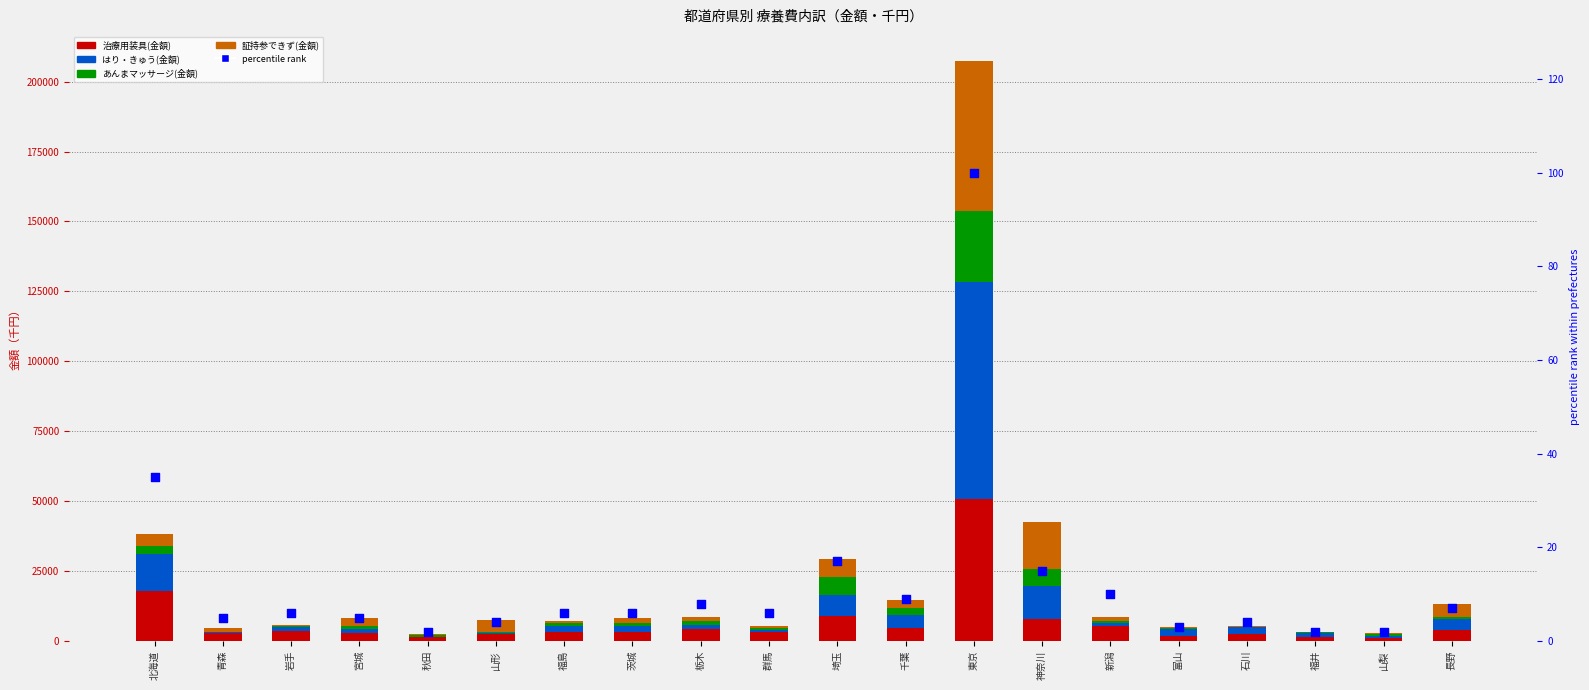

At which category is the sum across all series the highest?

東京